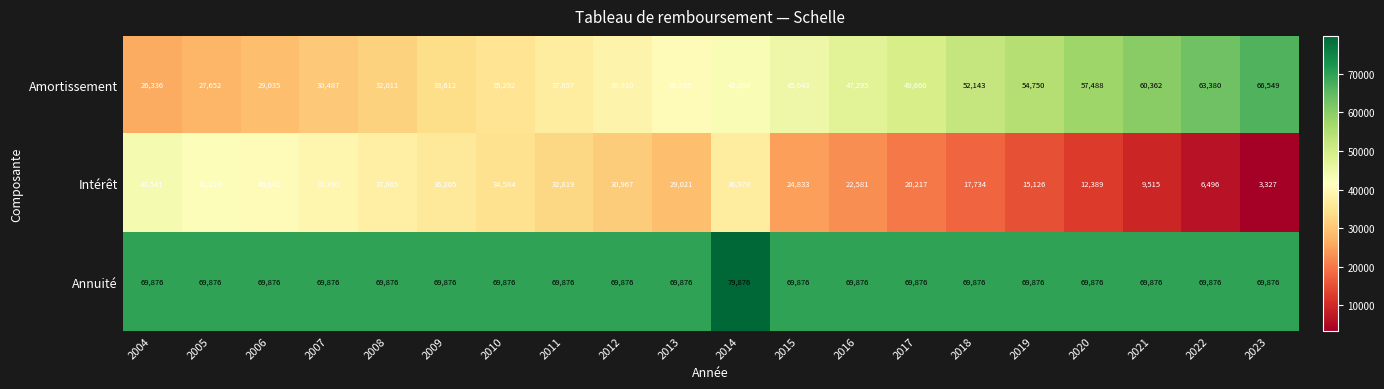

Count the number of categories in the chart.

20